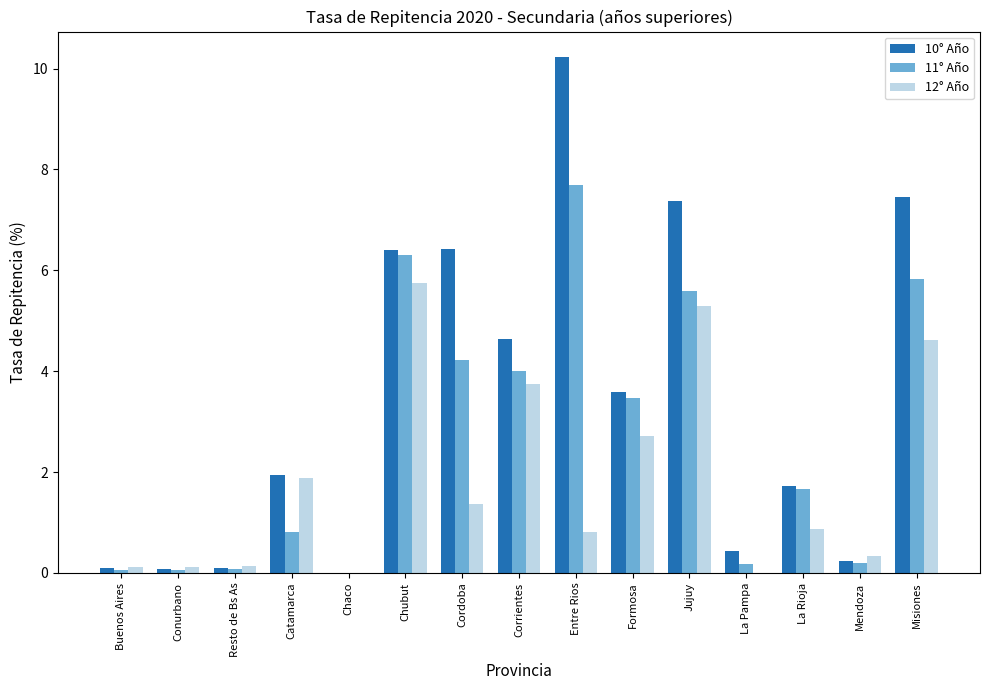

Which series has the widest spread of values?

10° Año